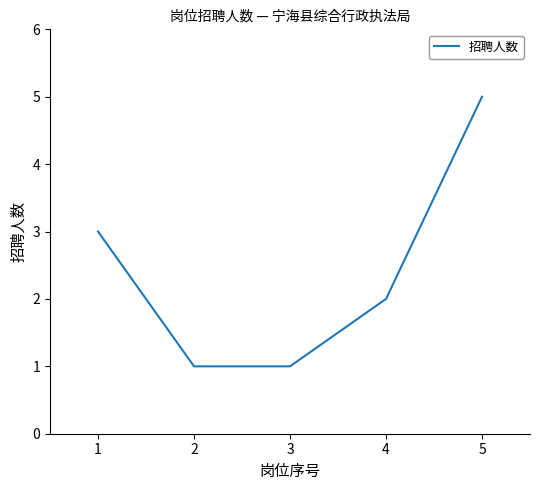

How many categories are shown in the chart?

5